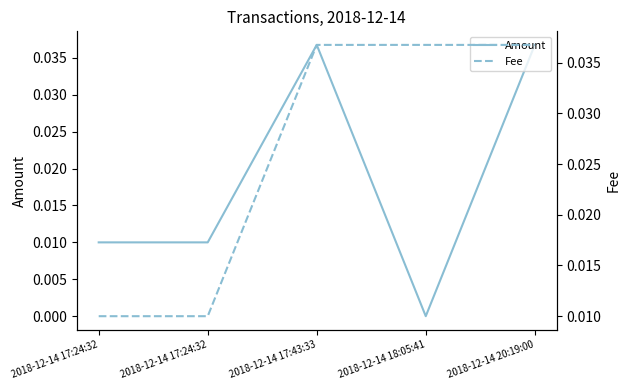

True or false: Fee and Amount intersect in this chart.

False